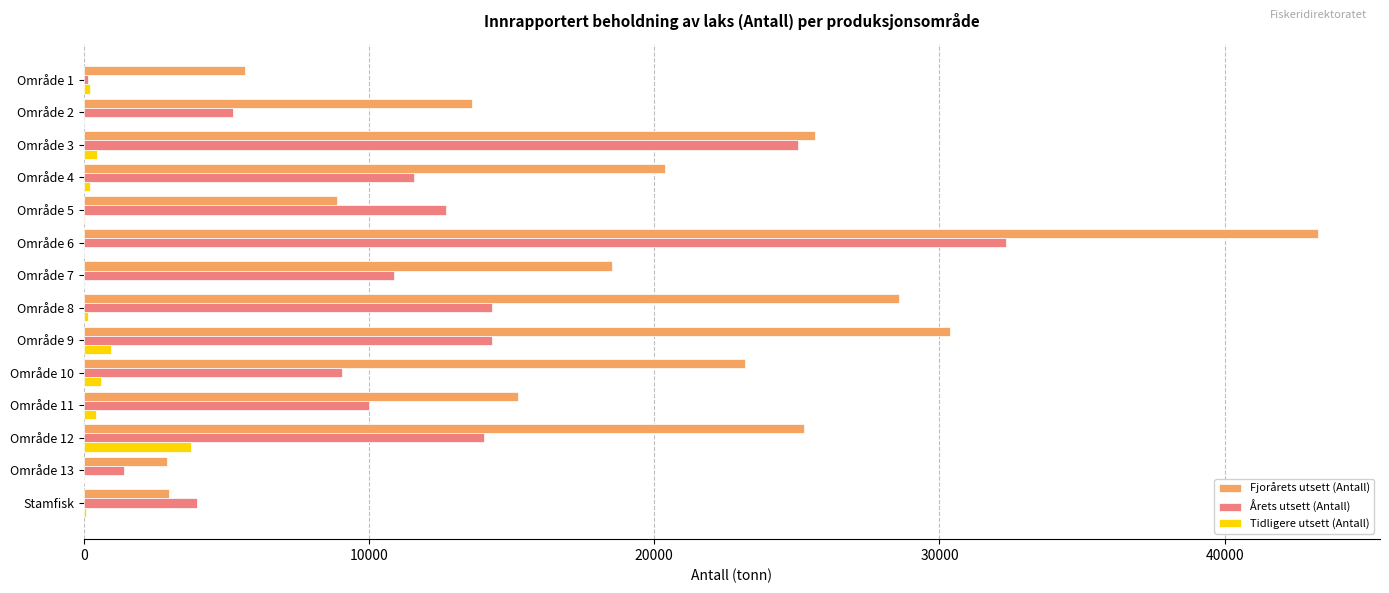

Between Område 1 and Område 2, which series saw the biggest shift?

Fjorårets utsett (Antall)